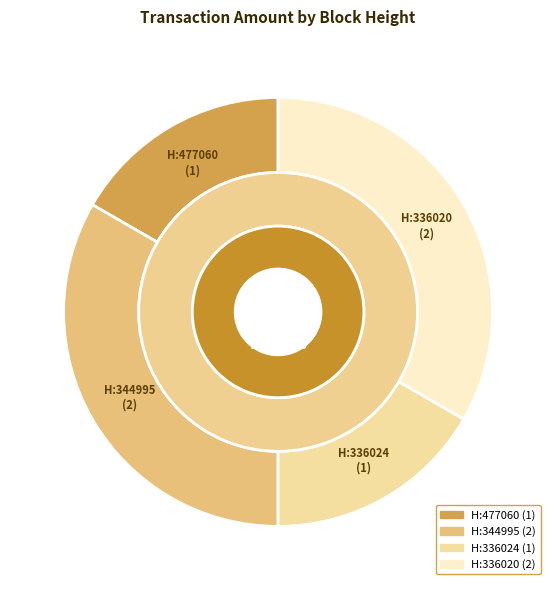

Count the number of slices in the pie.

4